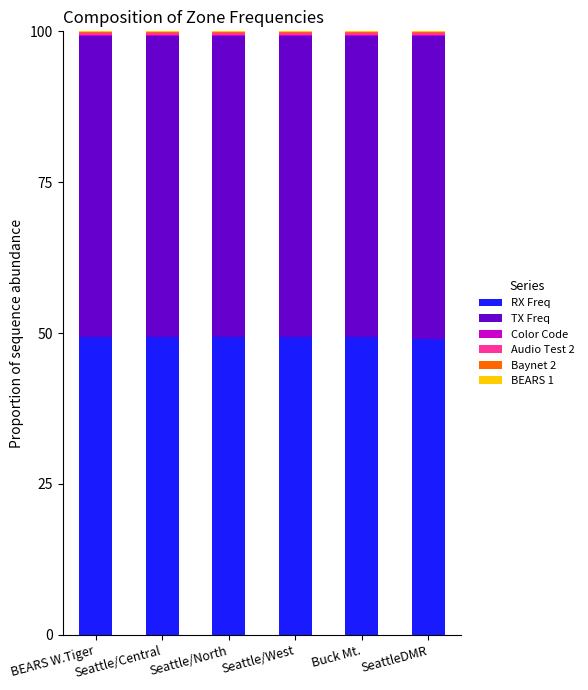

What is the highest value of the RX Freq series?

49.3